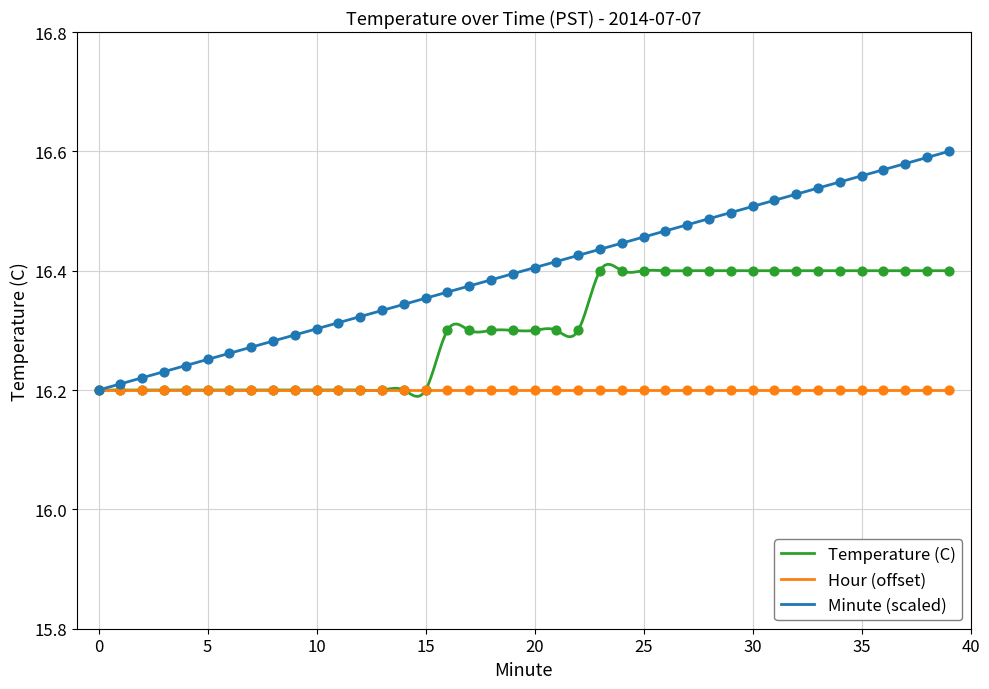

Is the value of Minute at 23 greater than the value of Temperature (C) at 5?

Yes